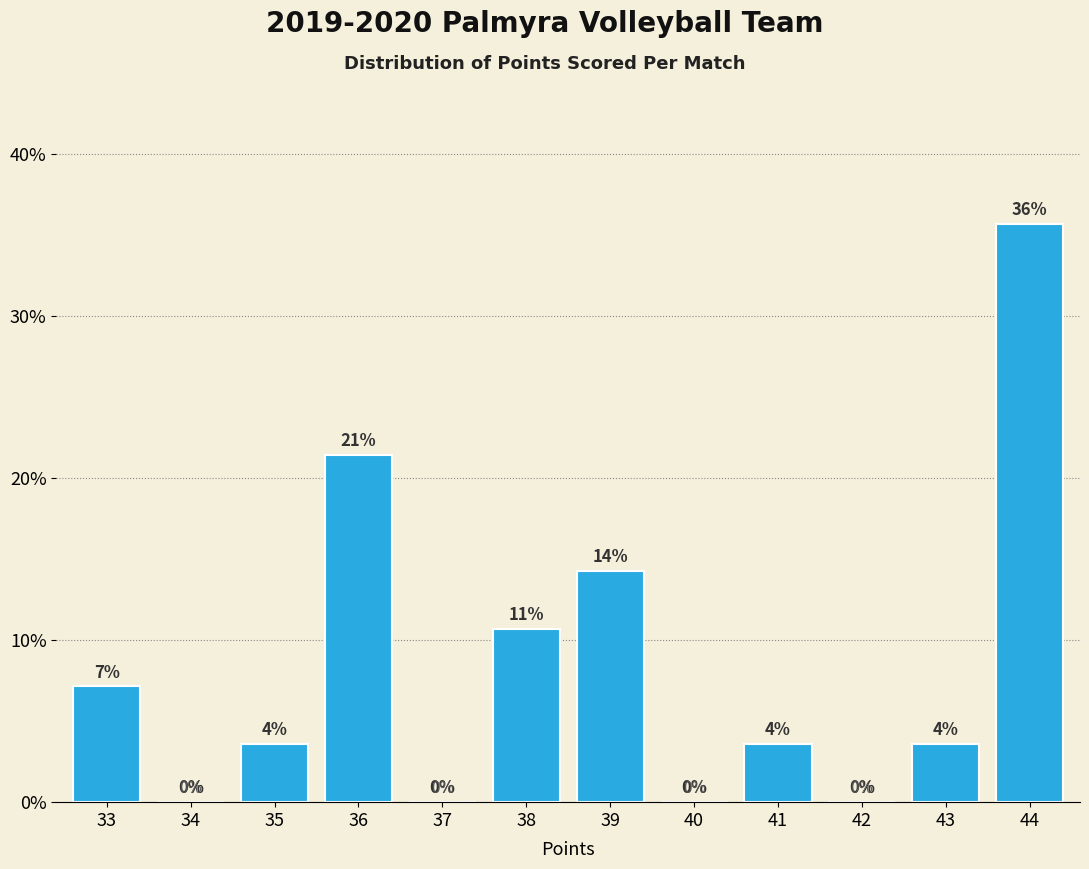

What value does the data have at 39?

14.3